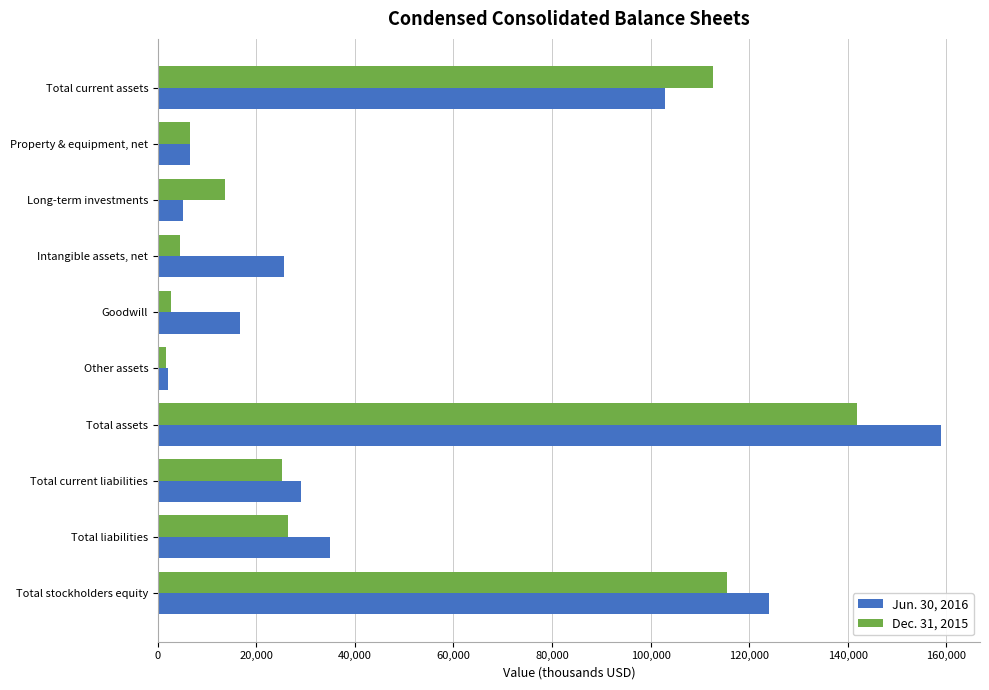

Which series has the widest spread of values?

Jun. 30, 2016